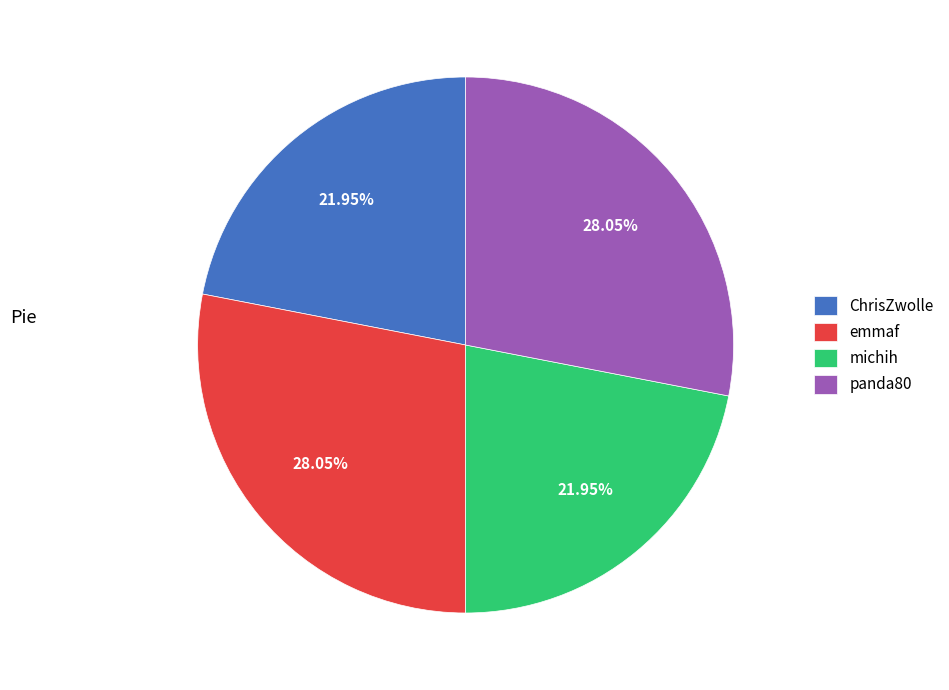

To the nearest percent, what is the average slice percentage?

25%